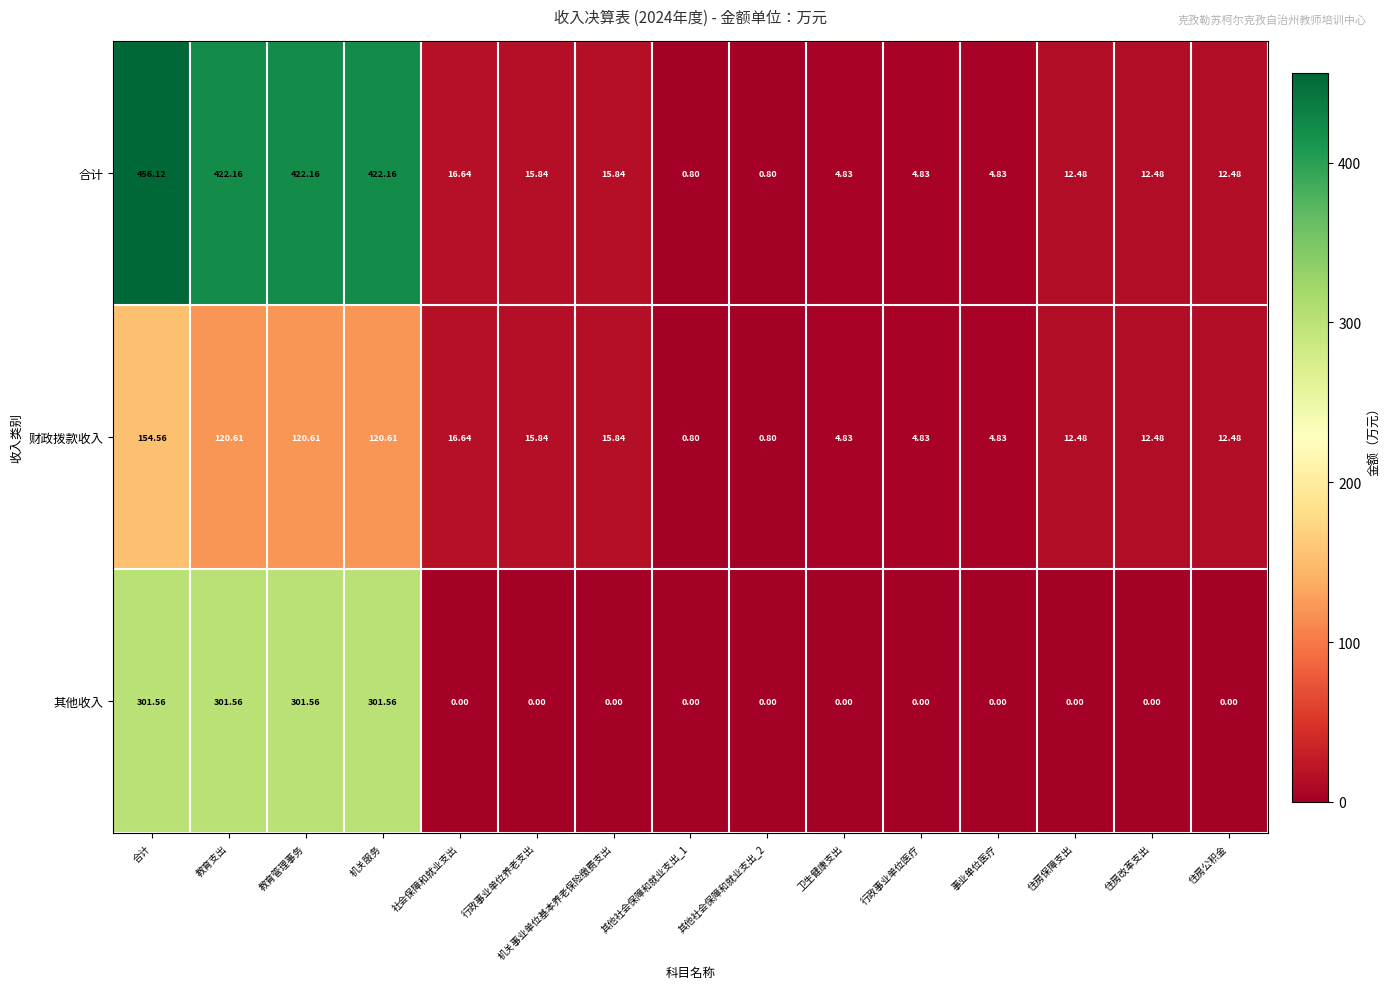

Where does the 财政拨款收入 series first go above 12?

合计